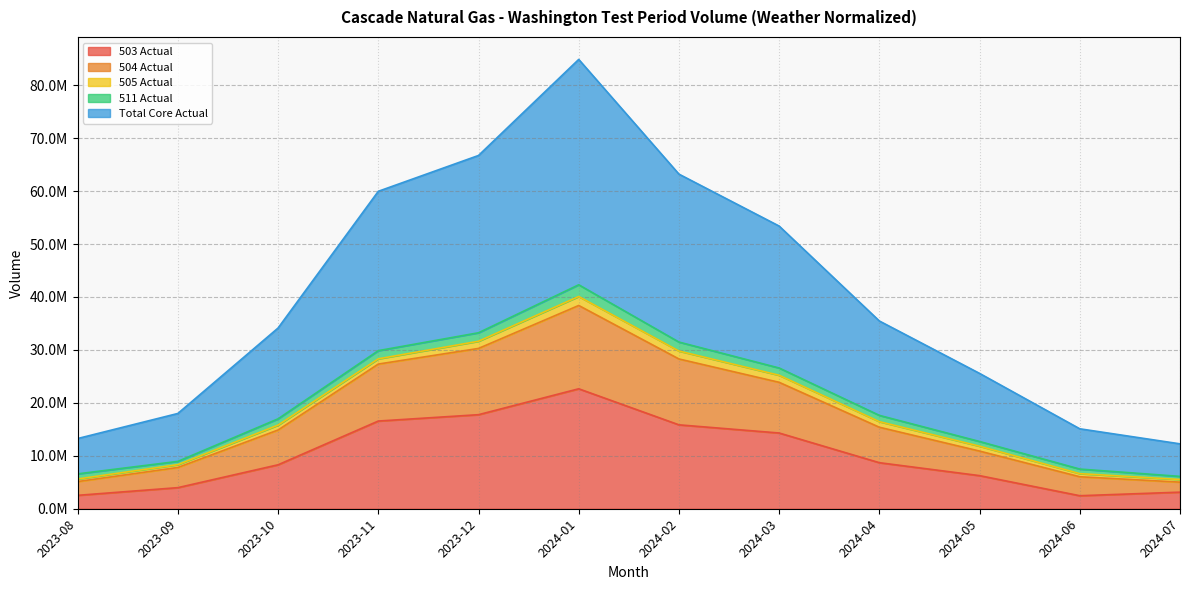

At which category is the sum across all series the highest?

2024-01